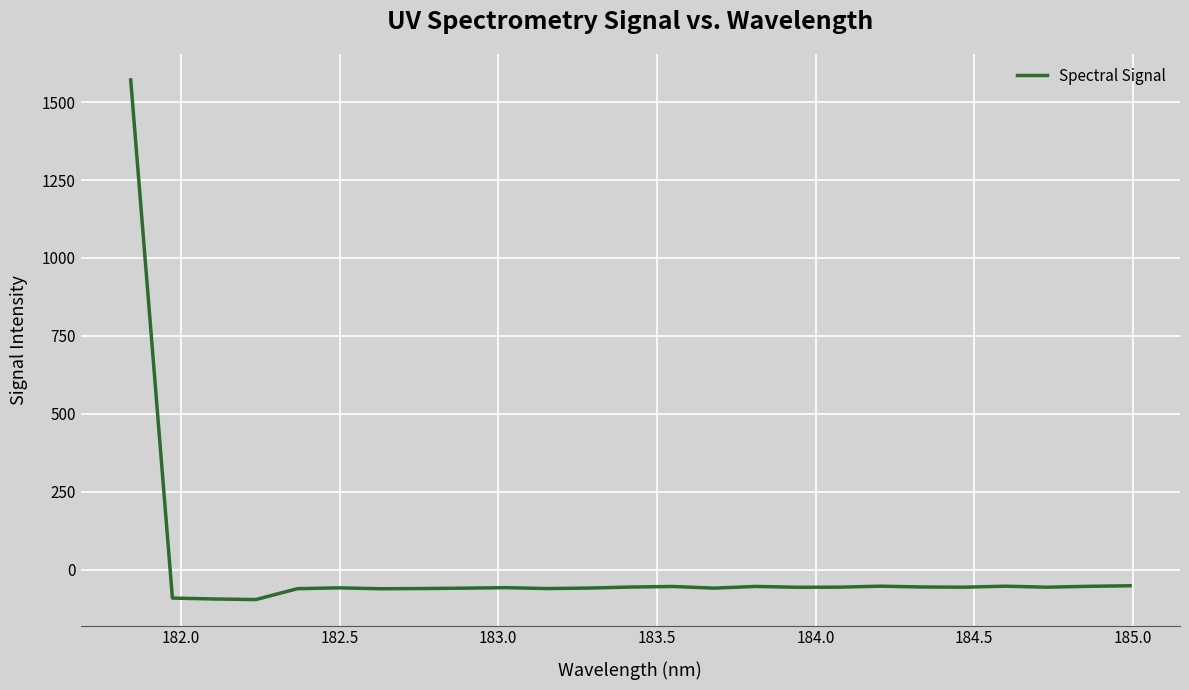

What is the smallest value displayed?

-96.2